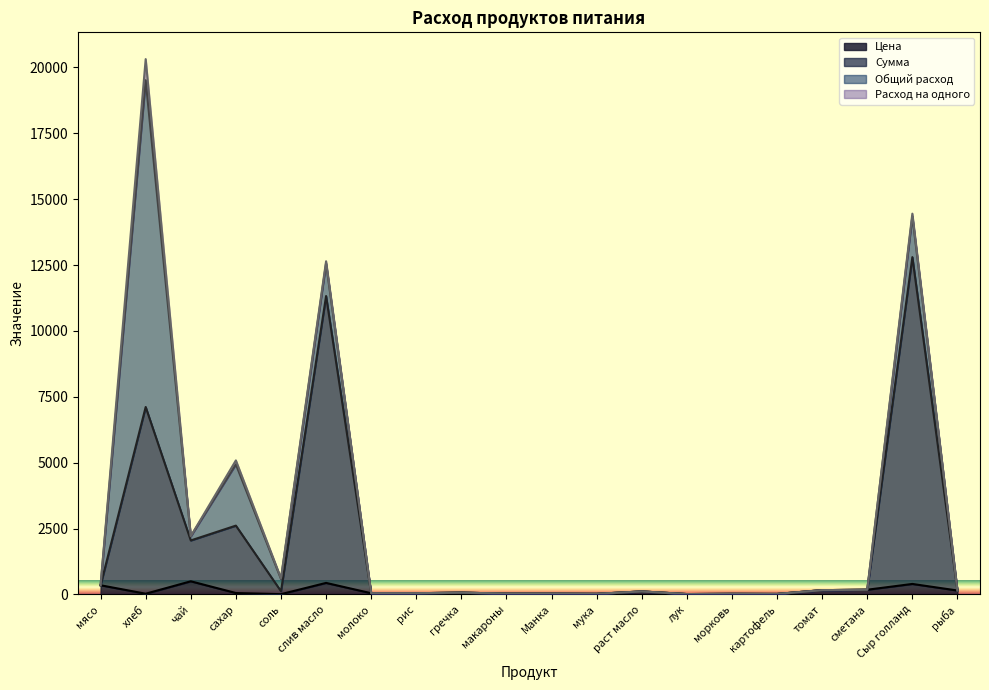

The value of Сумма at макароны is 49.7. True or false?

False